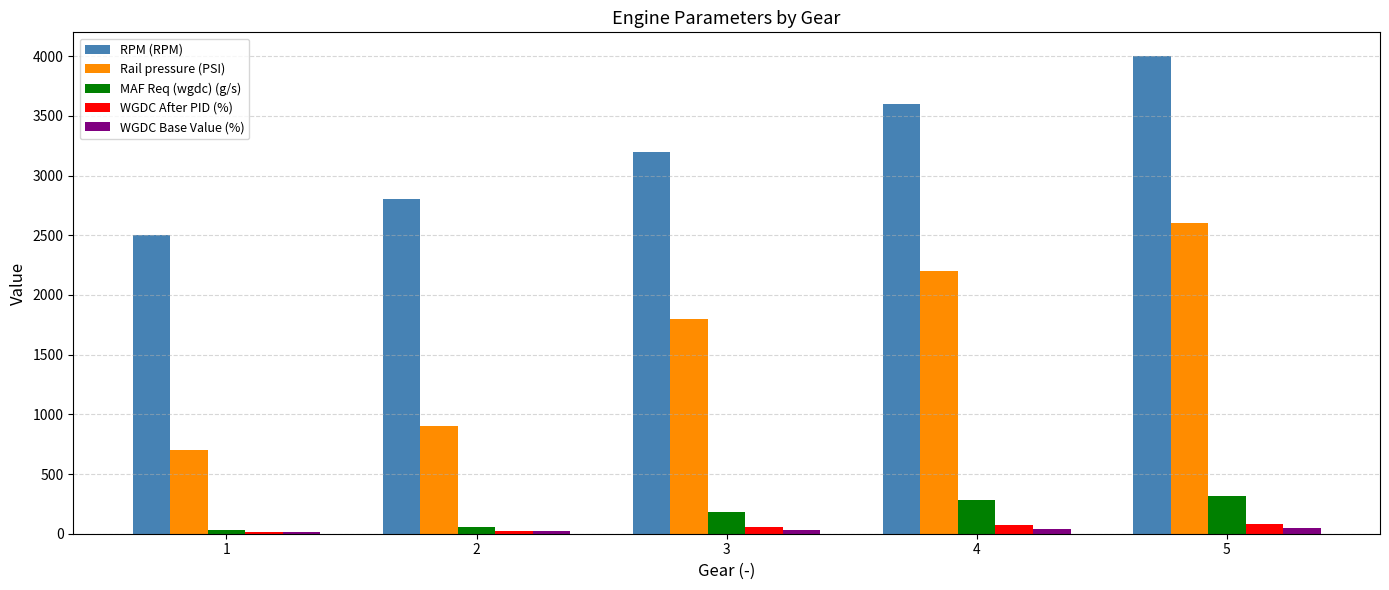

Count the number of data series in this chart.

5